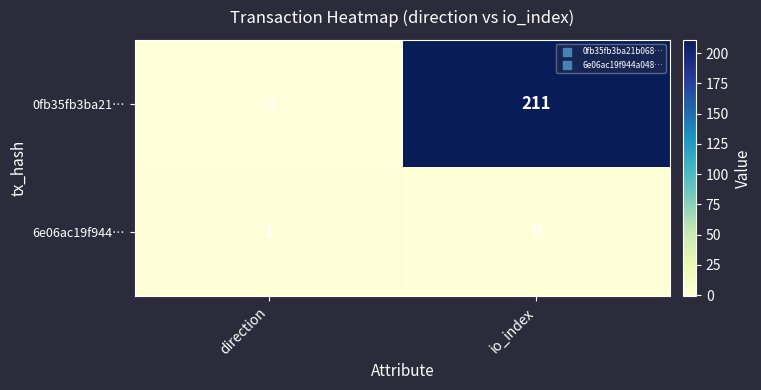

At how many categories does at least one series exceed 56?

1